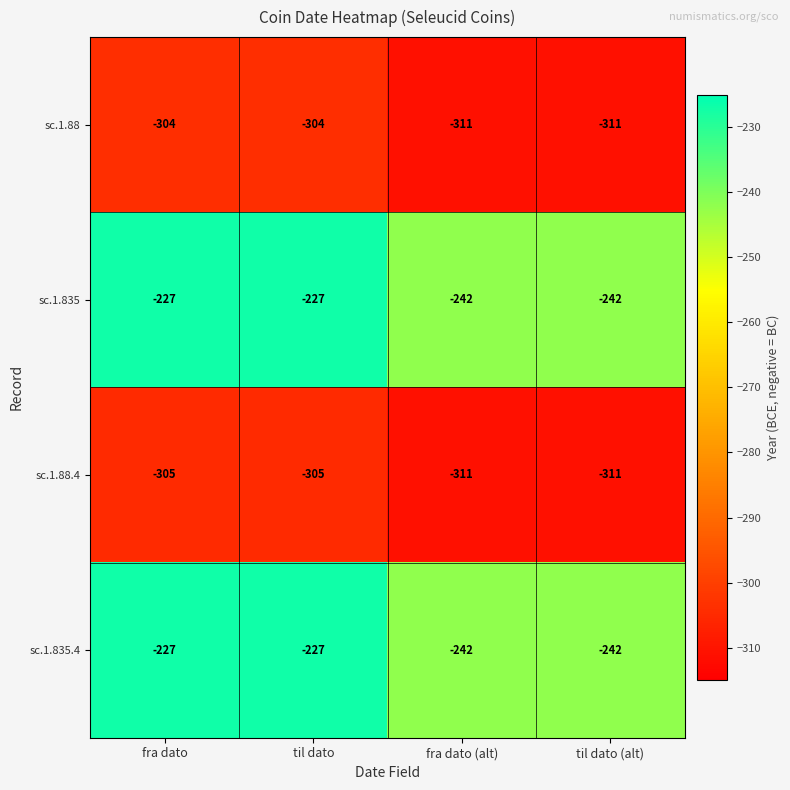

What is the approximate value of sc.1.88 at fra dato (alt)?

-311